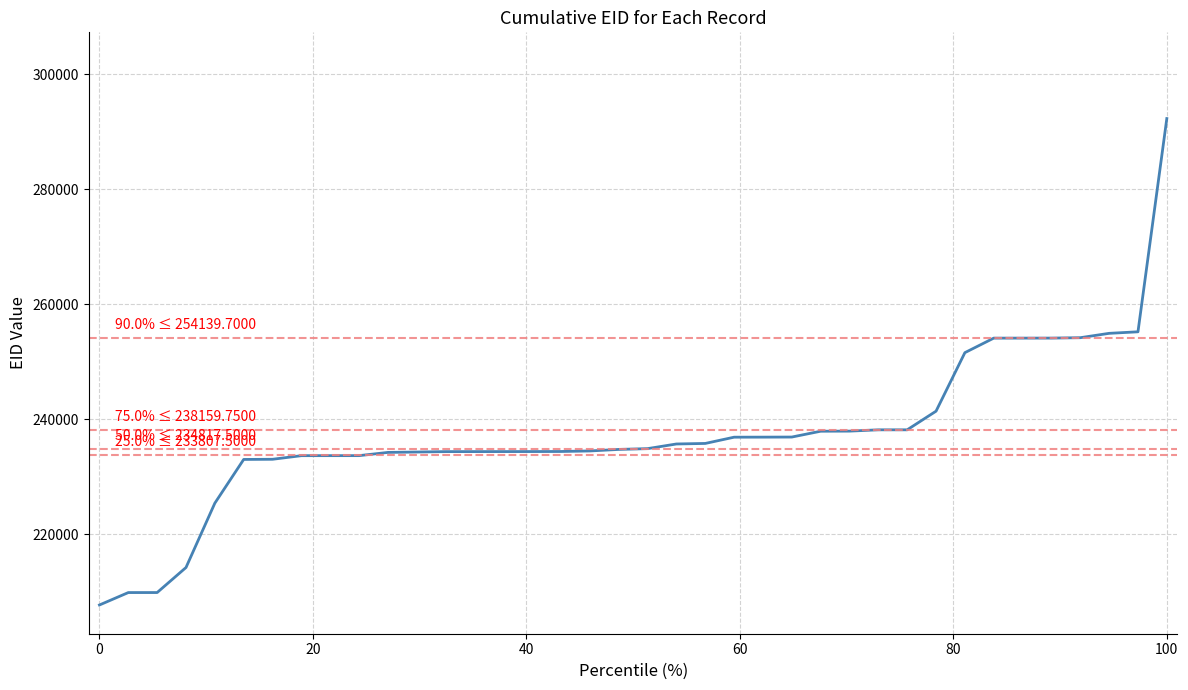

What is the average value?

237496